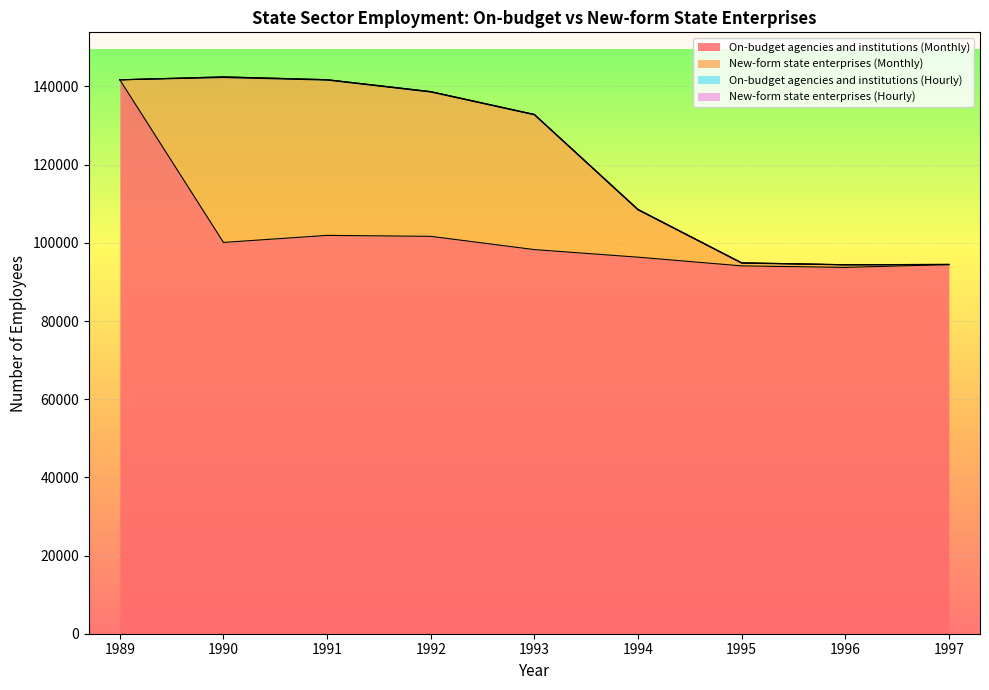

Rank the categories by New-form state enterprises (Monthly) value from lowest to highest.

1989, 1997, 1996, 1995, 1994, 1993, 1992, 1991, 1990